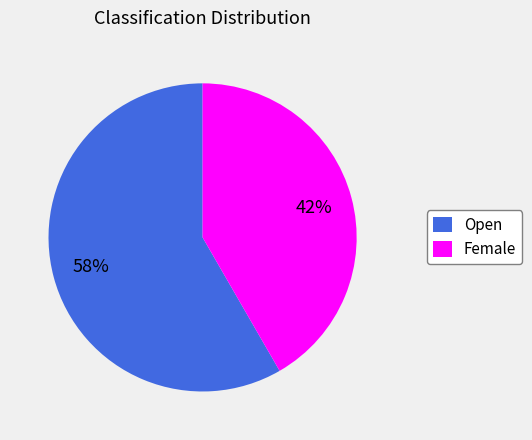

Is there a majority slice in this chart?

Yes